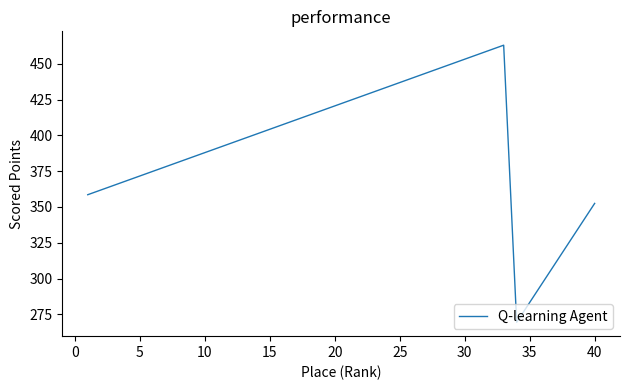

What is the average value?

393.3